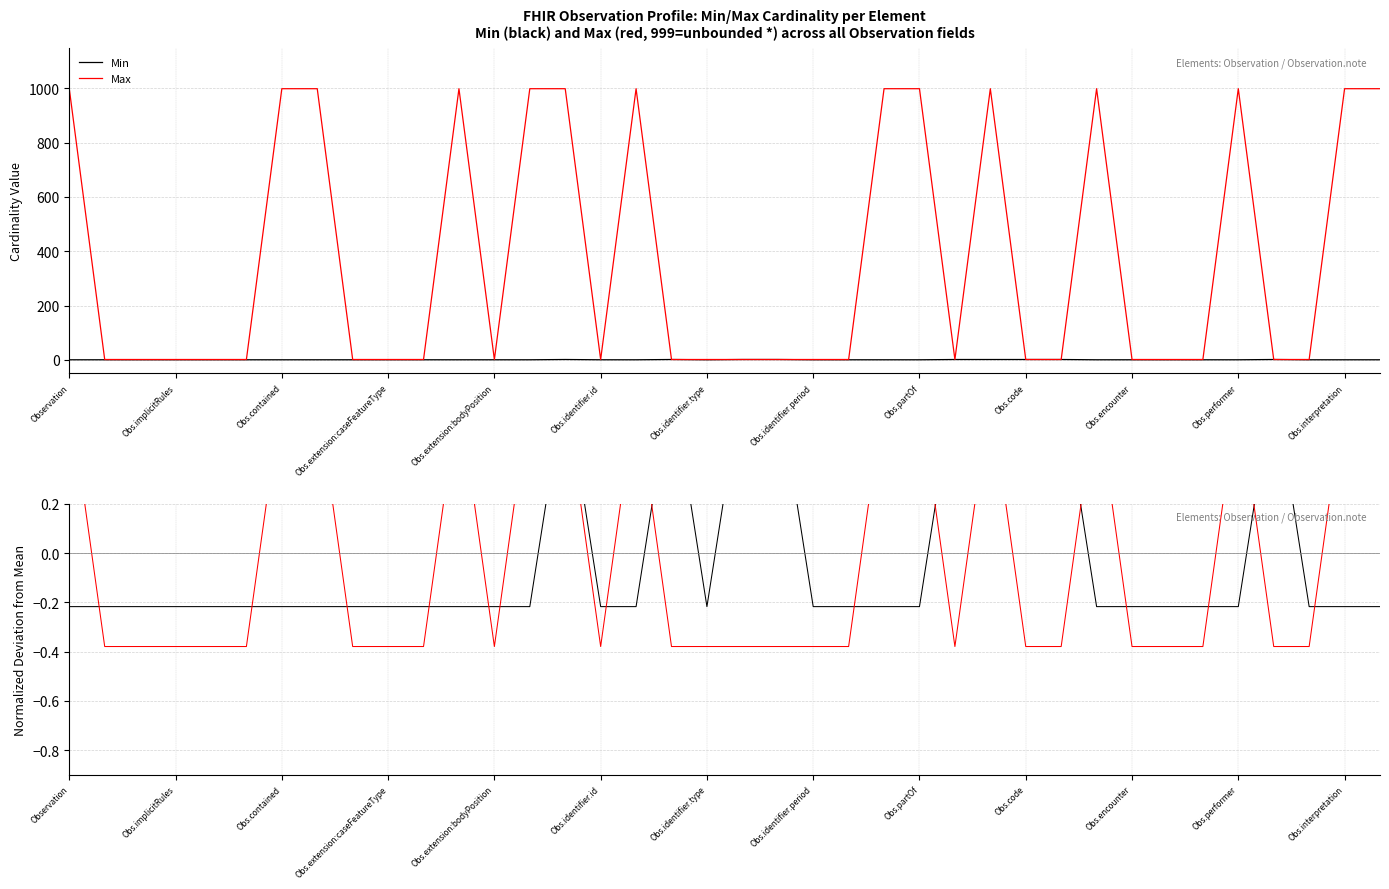

Is this an area chart (filled region under the line)?

No